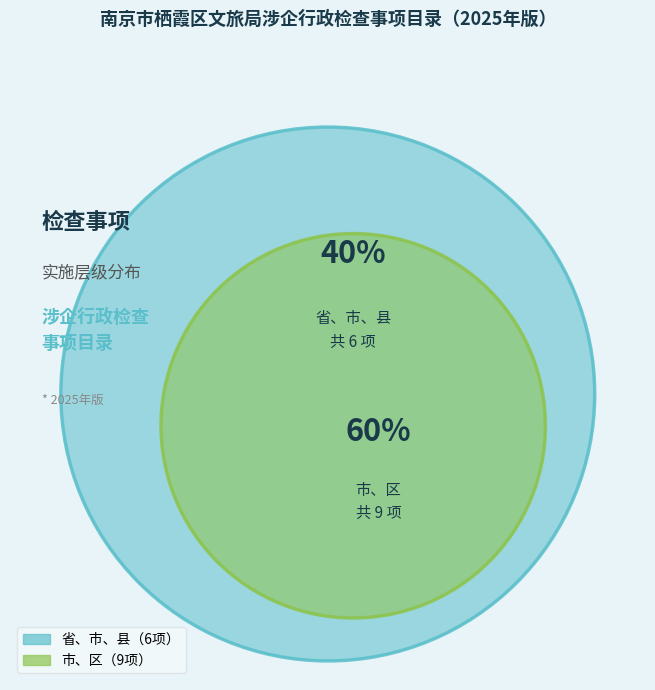

How many slices are in this pie chart?

2